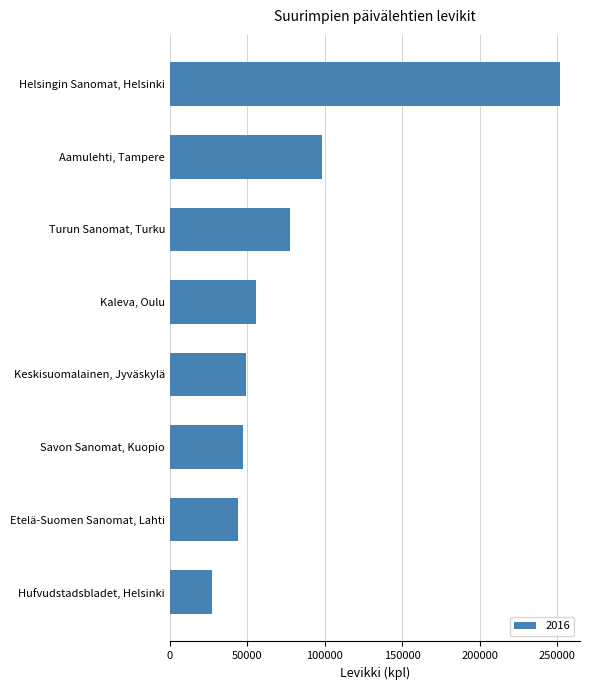

Is it true that the value at Aamulehti, Tampere is 98408?

True